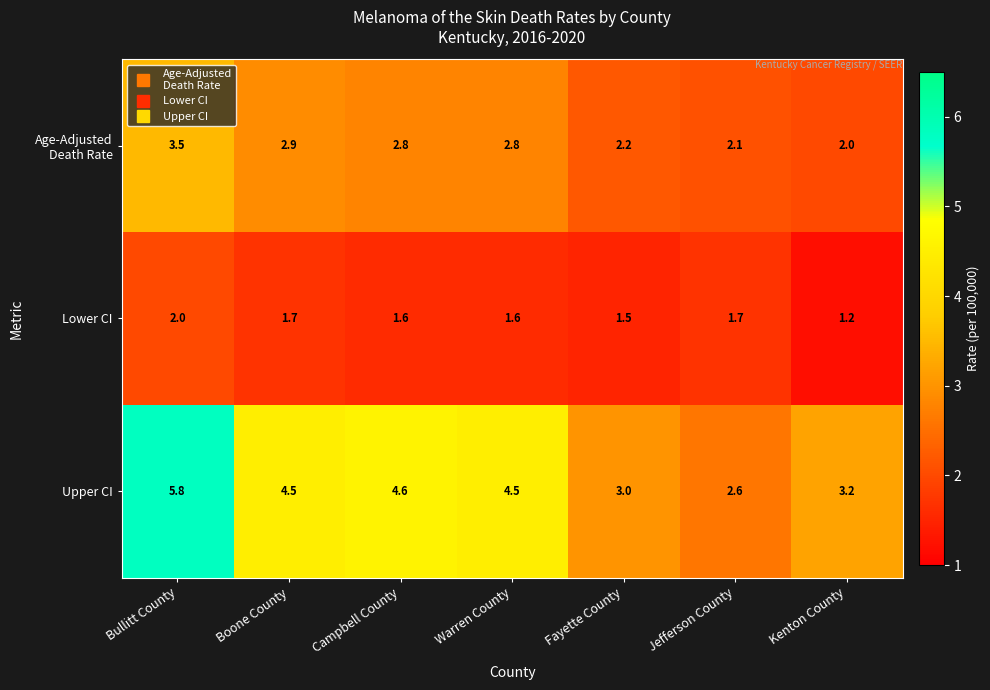

Where does the Upper CI series first go above 4?

Bullitt County